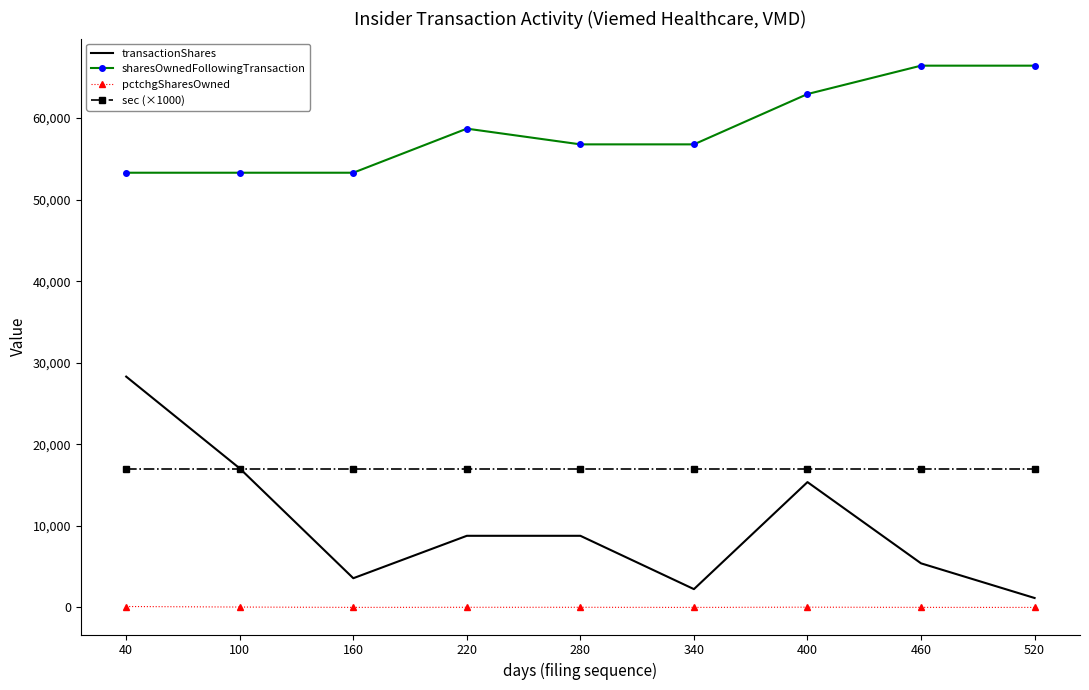

True or false: sec (×1000) and transactionShares cross at least once.

True